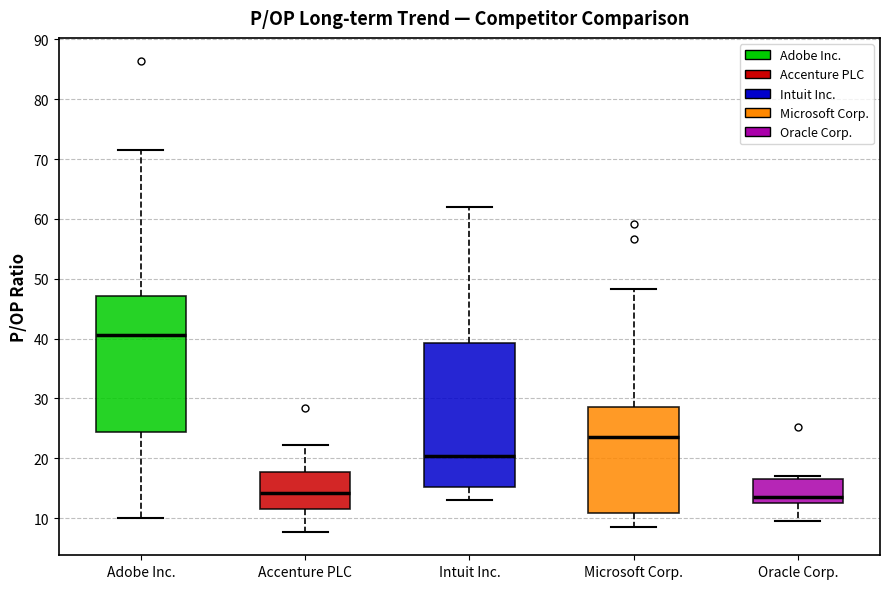

Where is the upper edge of the box for Oracle Corp. on the y-axis? The values are not printed on the chart, so give them approximately, as read against the axis.

17